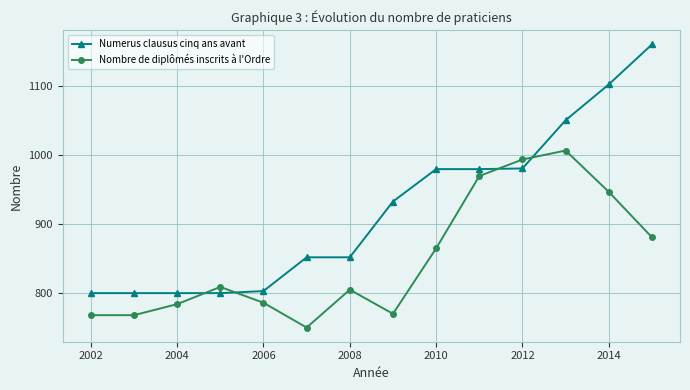

Which series has the largest total across all categories?

Numerus clausus cinq ans avant